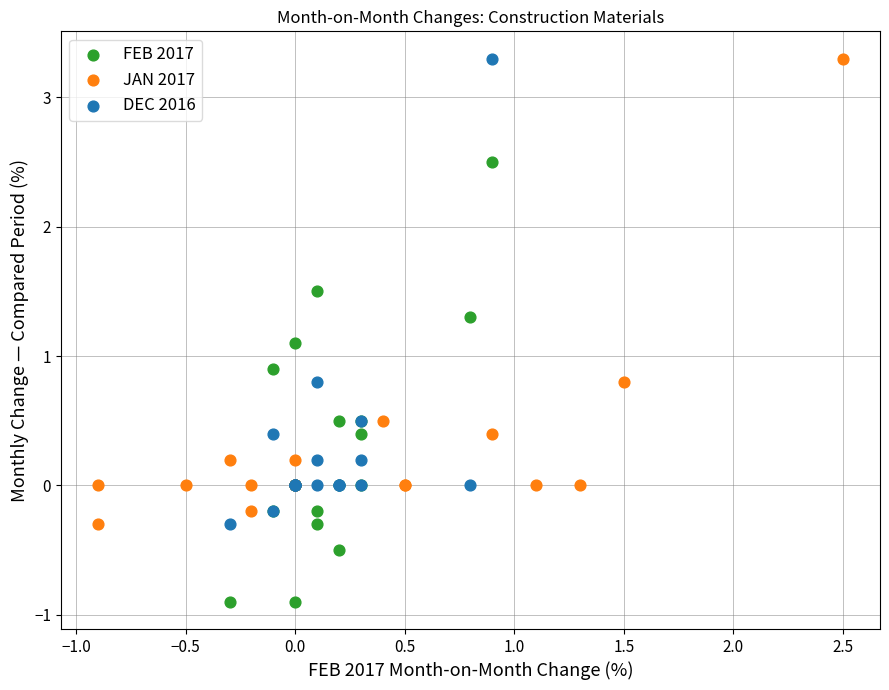

Which series reaches the minimum Y coordinate?

FEB 2017